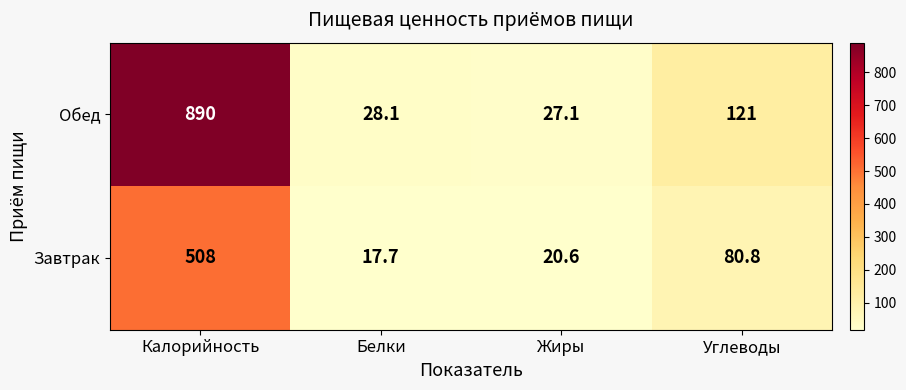

Which series has the largest total across all categories?

Обед